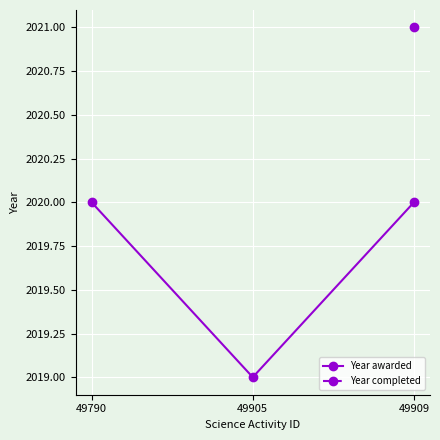

How many lines are shown in the chart?

1